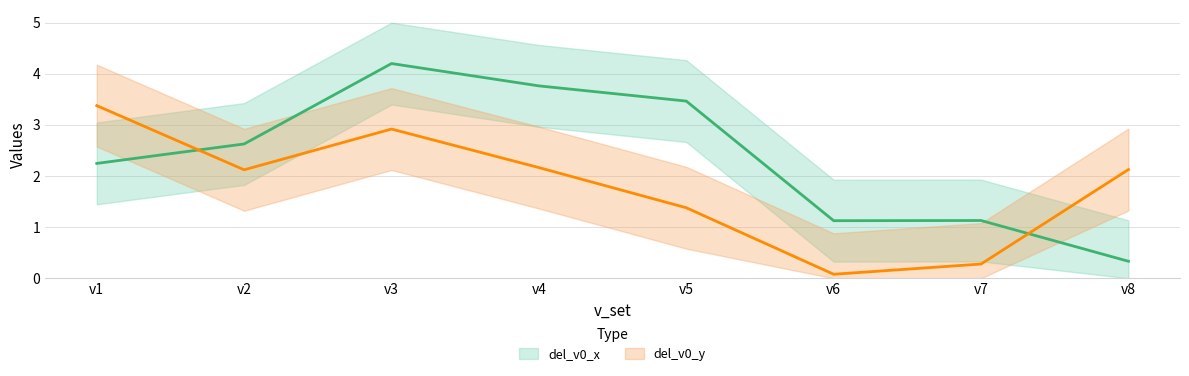

Is it true that del_v0_x equals 2.6 at v2?

True